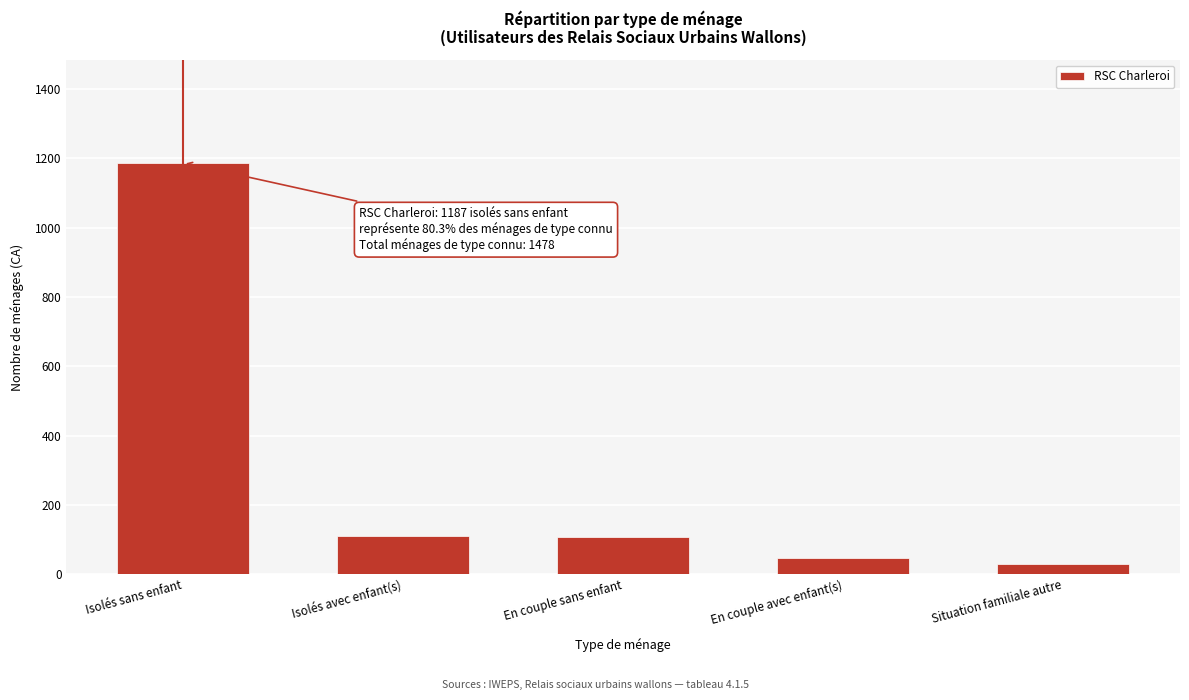

What is the change in value from Isolés sans enfant to Isolés avec enfant(s)?

-1077